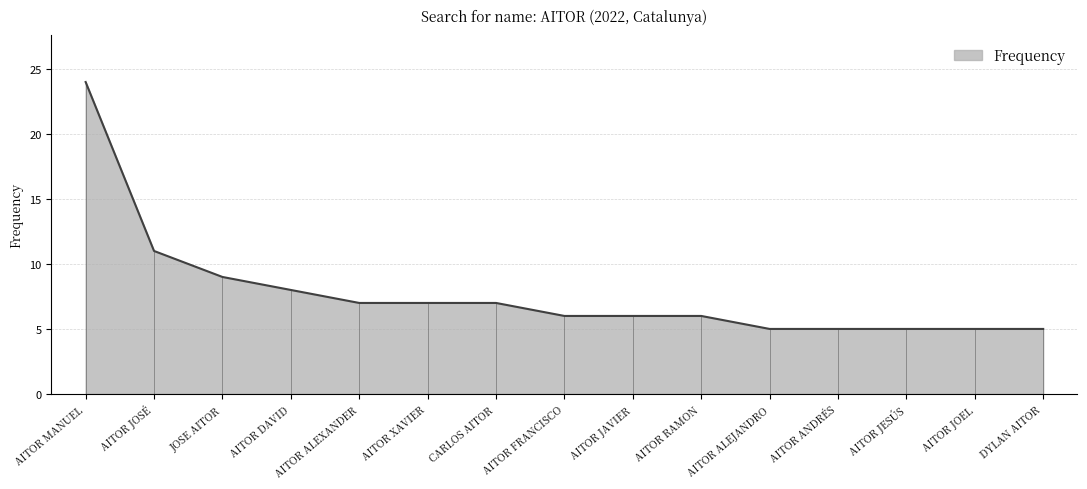

Reading left to right, transcribe all the data shown in this chart.

AITOR MANUEL=24	AITOR JOSÉ=11	JOSE AITOR=9	AITOR DAVID=8	AITOR ALEXANDER=7	AITOR XAVIER=7	CARLOS AITOR=7	AITOR FRANCISCO=6	AITOR JAVIER=6	AITOR RAMON=6	AITOR ALEJANDRO=5	AITOR ANDRÉS=5	AITOR JESÚS=5	AITOR JOEL=5	DYLAN AITOR=5